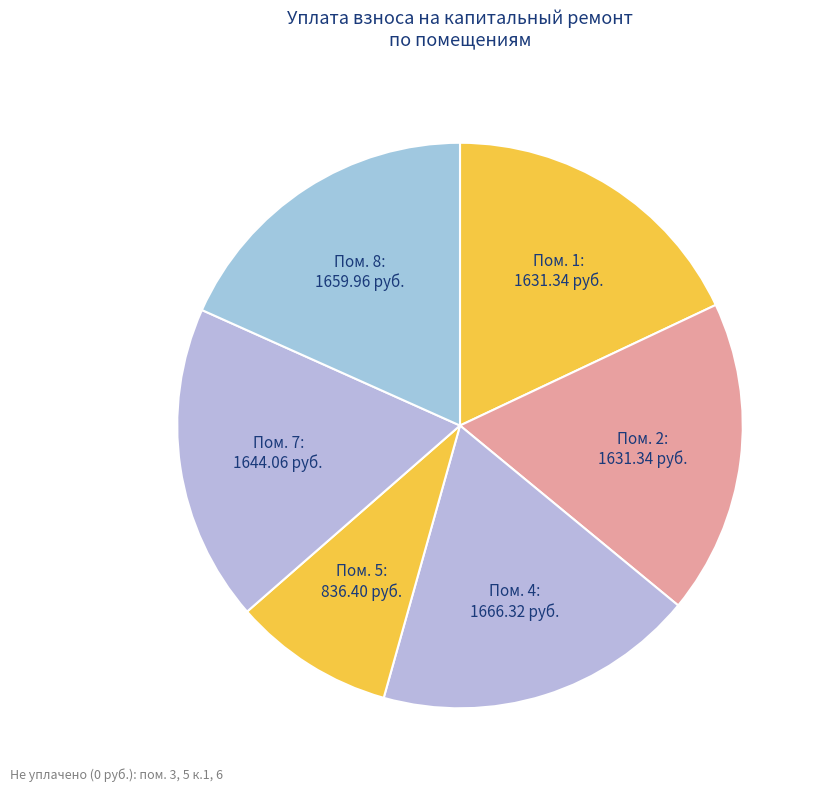

Is there any slice that represents more than half of the pie?

No